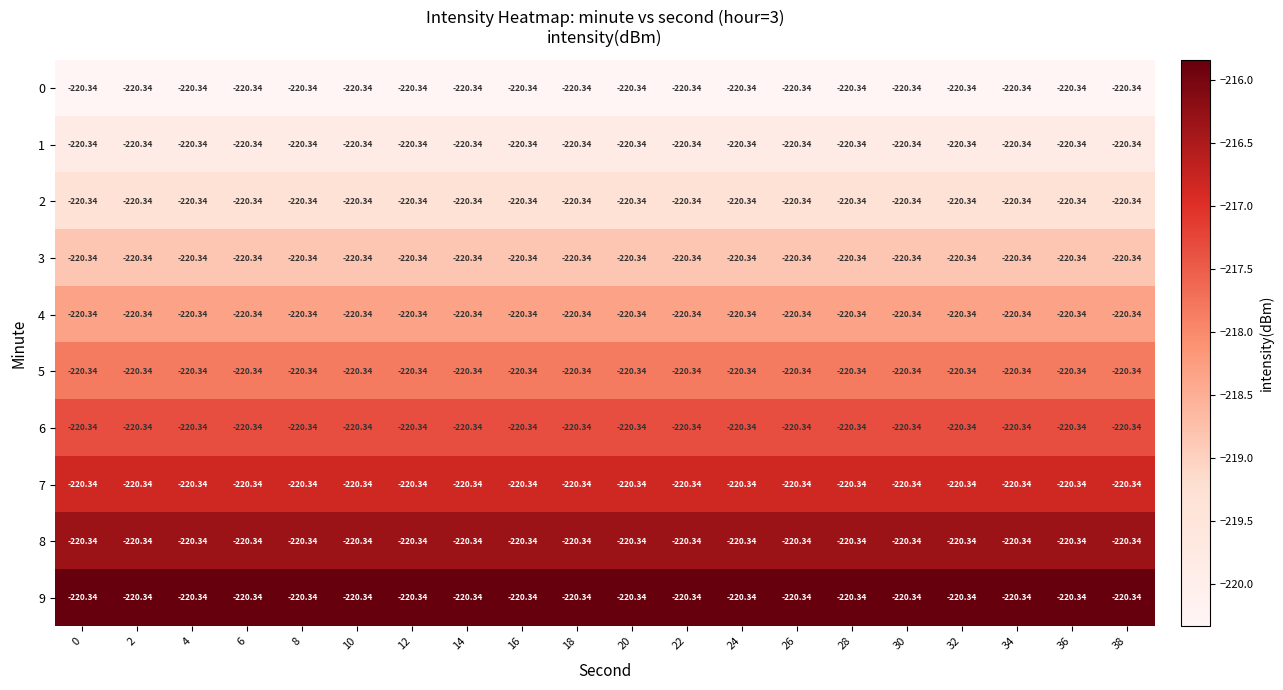

Count the number of categories in the chart.

20